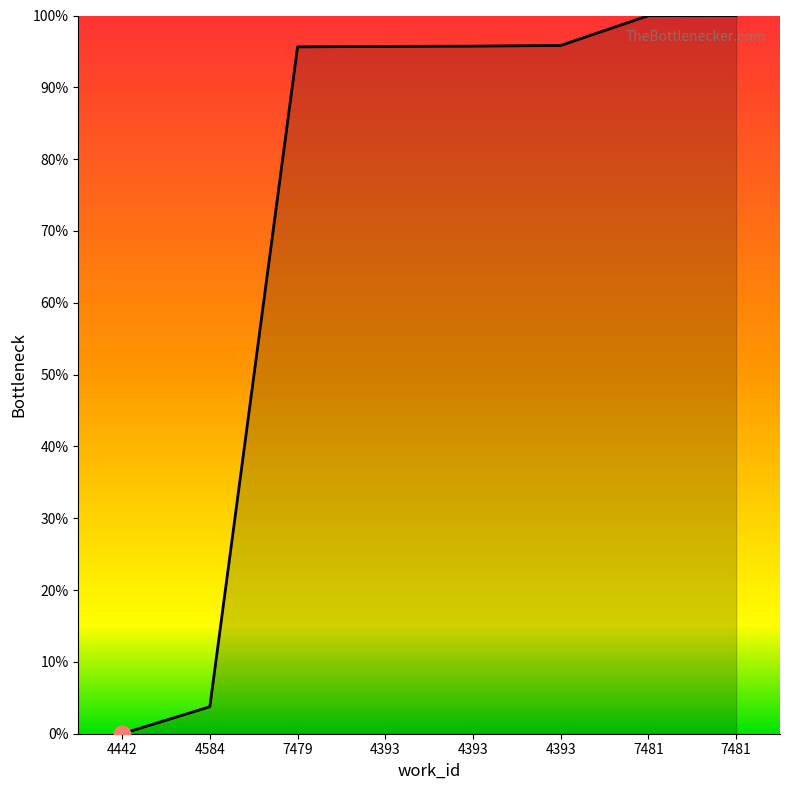

True or false: the data shows 95.7 at 4393.

True